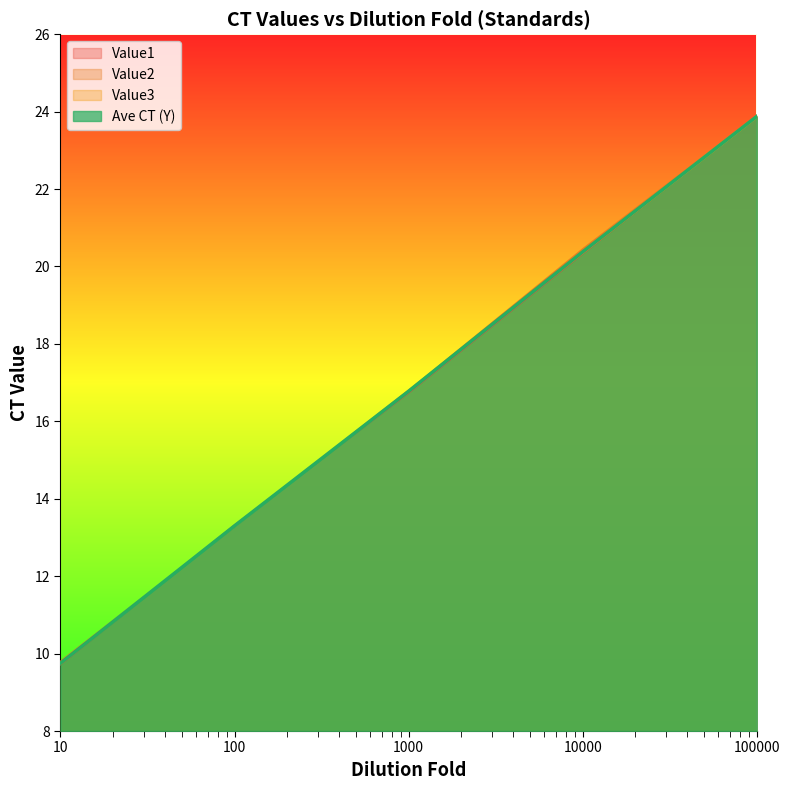

At which label does Value3 reach its minimum?

10